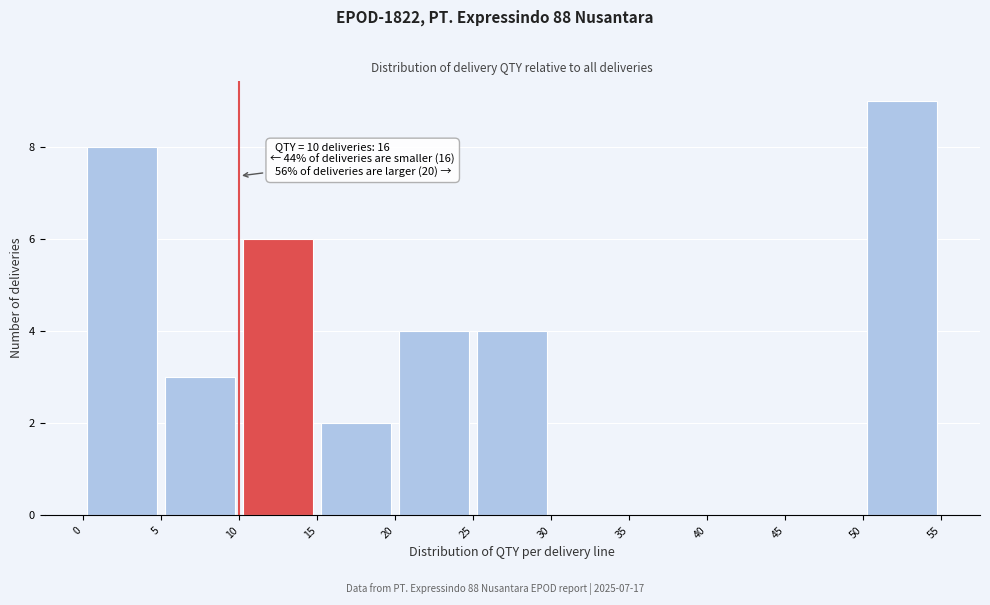

Which range on the x-axis has the tallest bar?

50 to 55